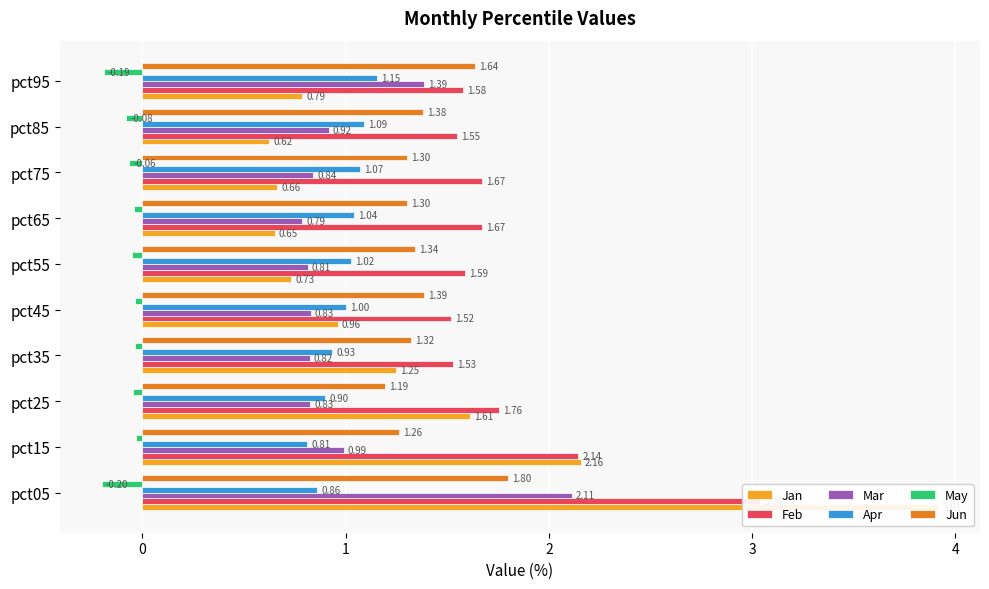

Which series has the largest total across all categories?

Feb